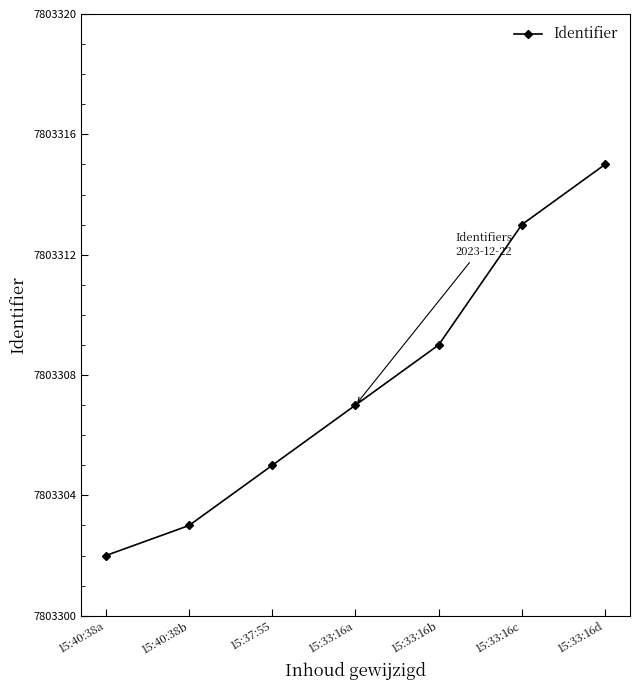

What value does the data have at 15:33:16d?

7803315